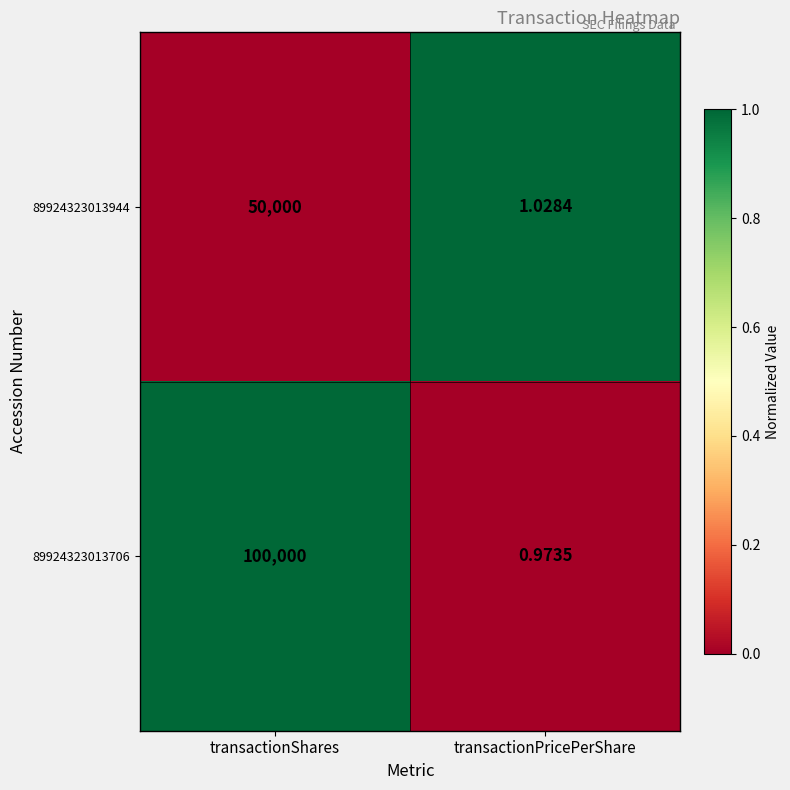

Where is 89924323013944 nearest to the value 25000?

transactionPricePerShare